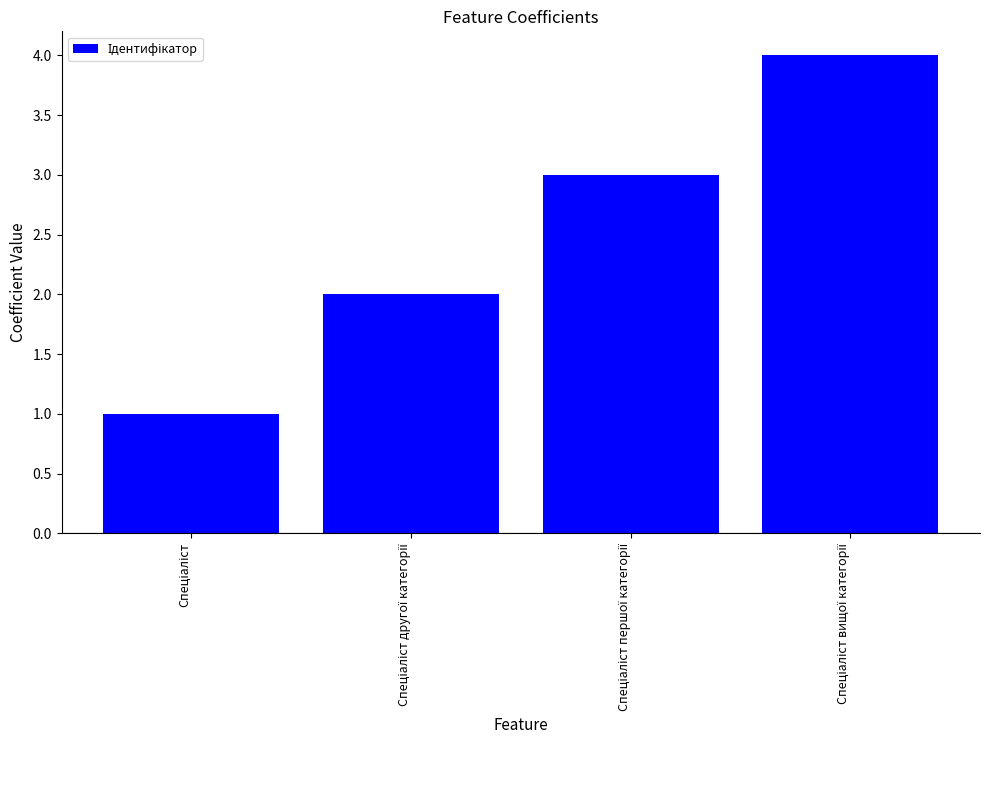

What is the sum of all values?

10